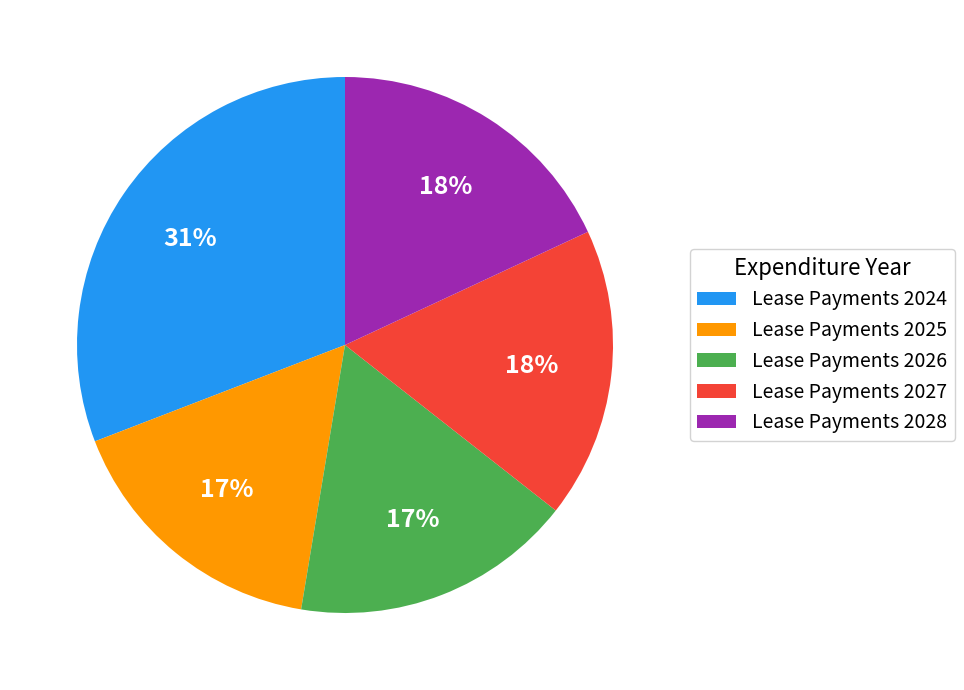

The Lease Payments 2028 slice represents 18% of the pie. True or false?

True